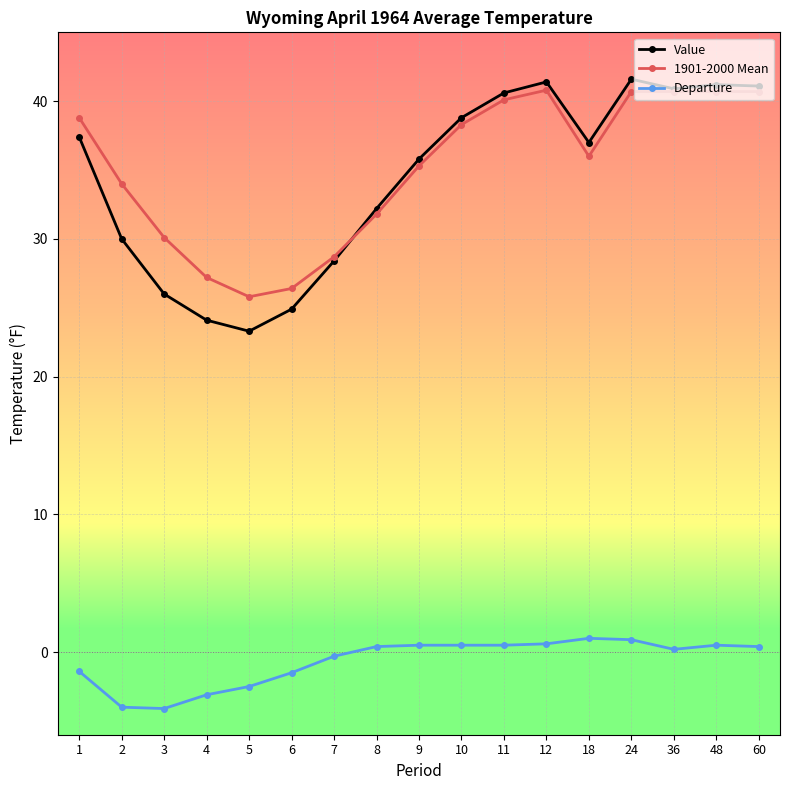

What is the lowest value of the Value series?

23.3